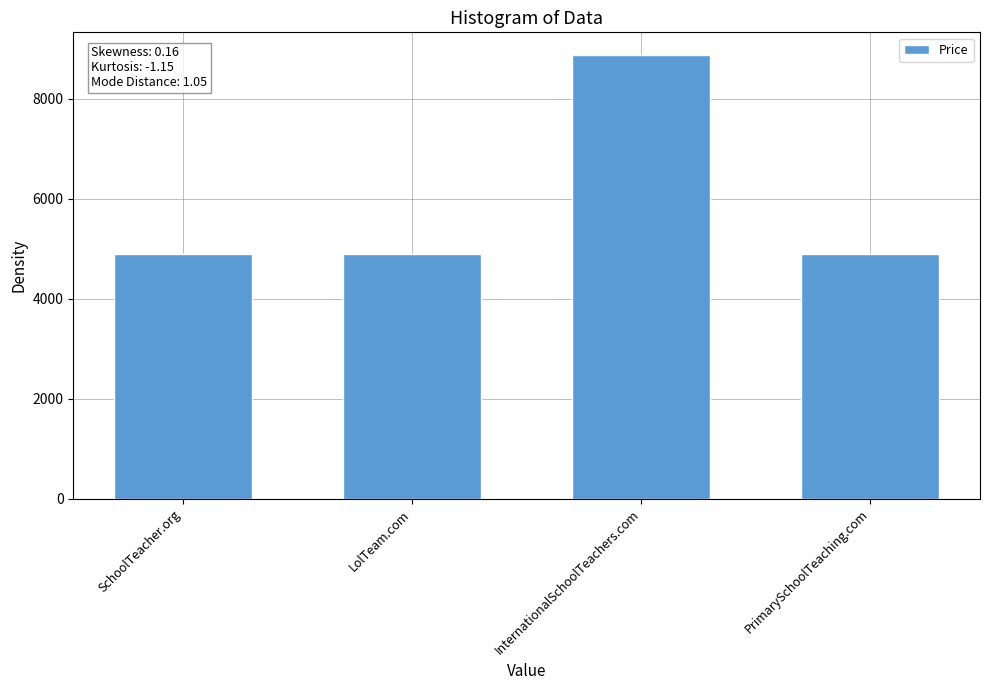

Reading left to right, list all the values displayed in this chart.

SchoolTeacher.org=4888	LolTeam.com=4888	InternationalSchoolTeachers.com=8888	PrimarySchoolTeaching.com=4888